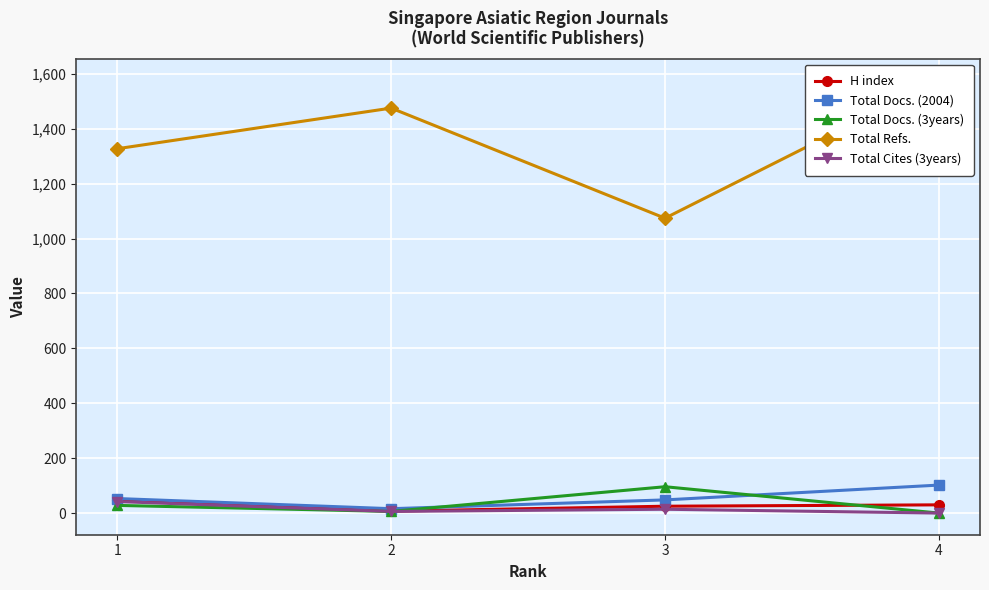

At which category does Total Cites (3years) reach its first local valley?

2